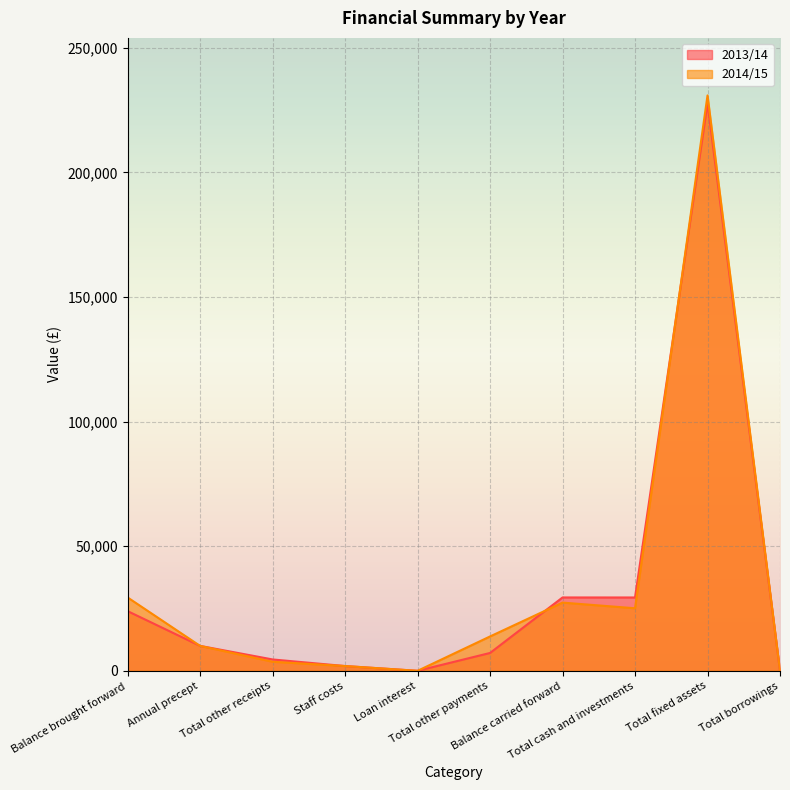

Is it true that 2013/14 equals 7160 at Total other payments?

True